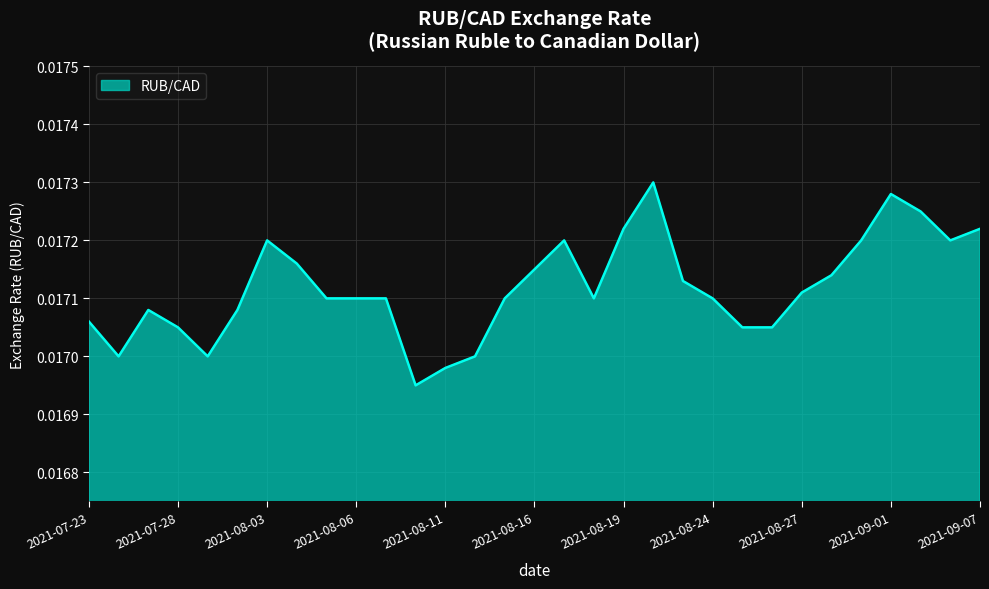

Does the chart have visible grid lines?

Yes